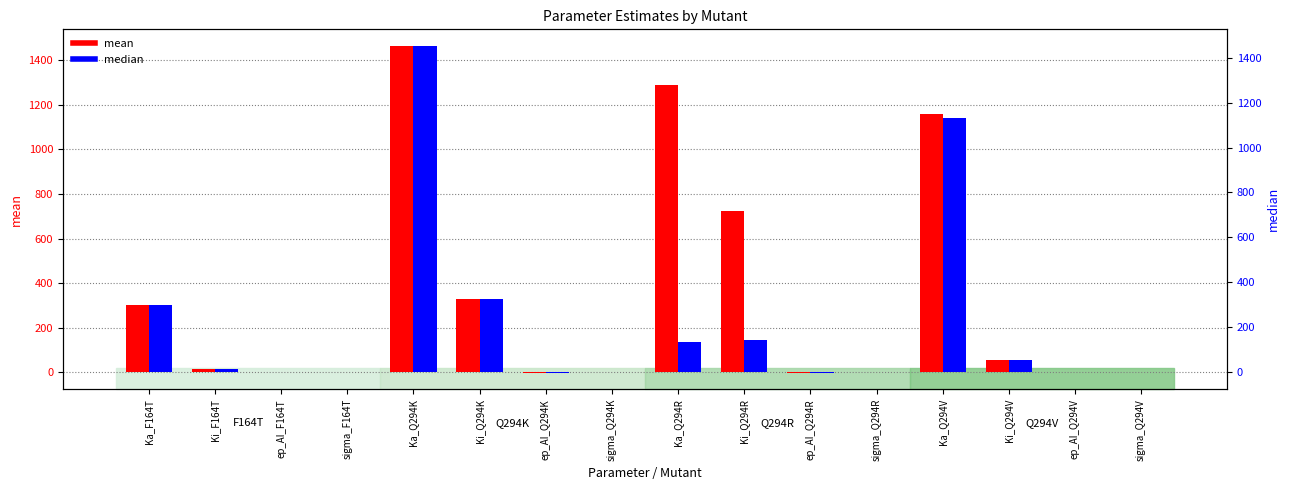

Rank the series by their maximum value, from lowest to highest.

median, mean